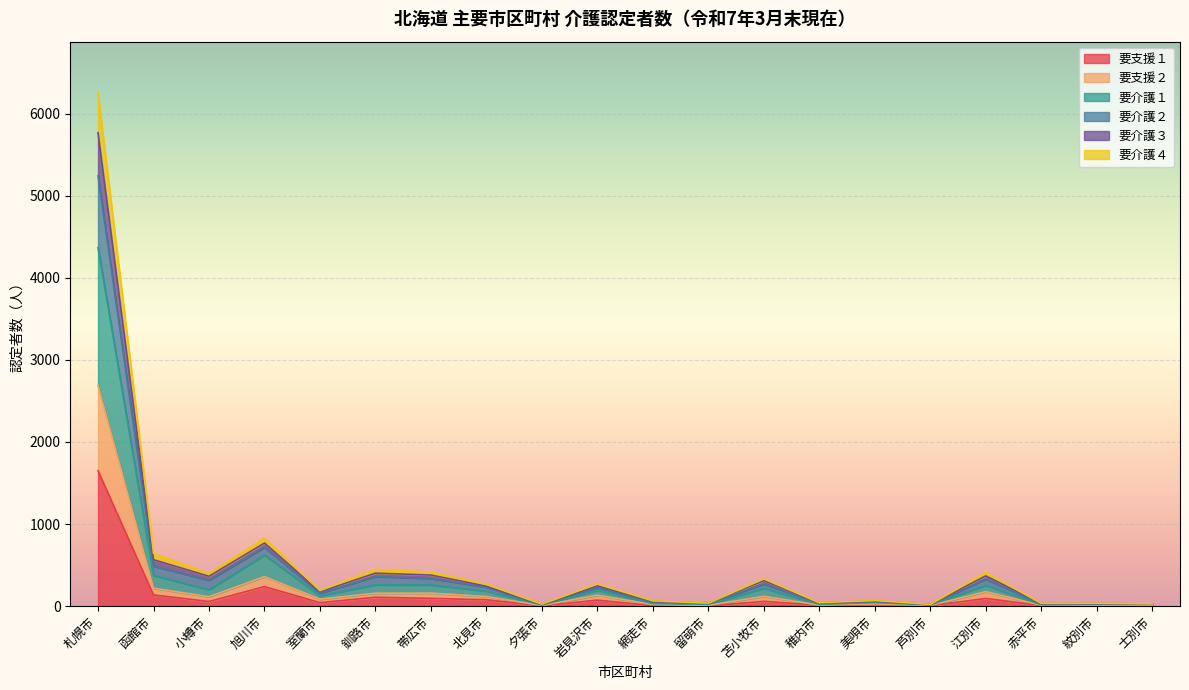

Is it true that 要介護２ equals 340 at 函館市?

False